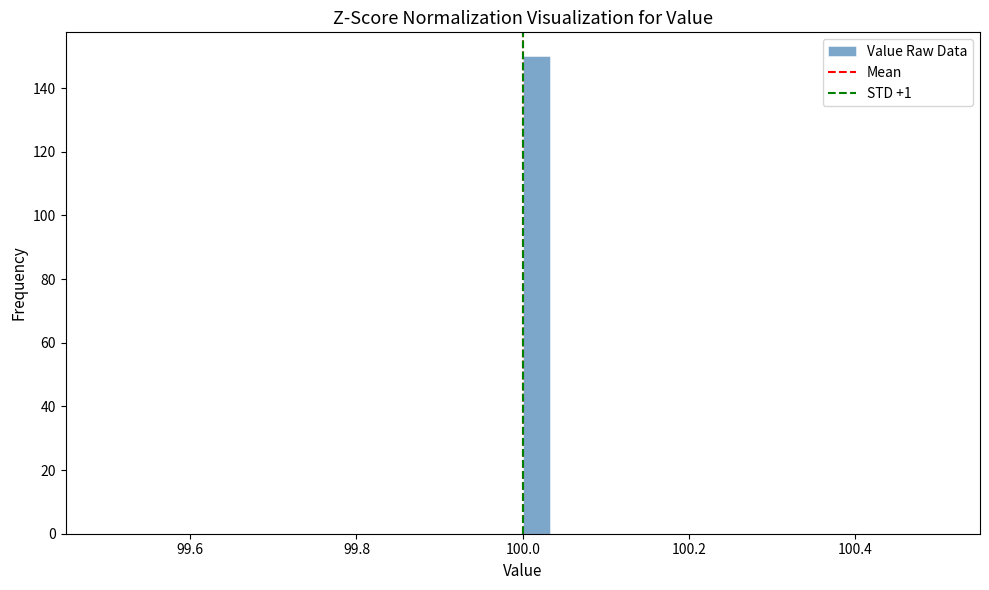

Read against the x-axis, roughly where is the centre of the tallest bar?

100.02